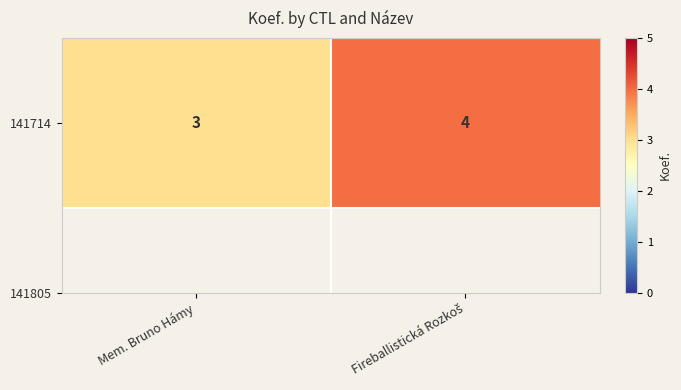

Which has a higher value, Fireballistická Rozkoš or Mem. Bruno Hámy?

Fireballistická Rozkoš